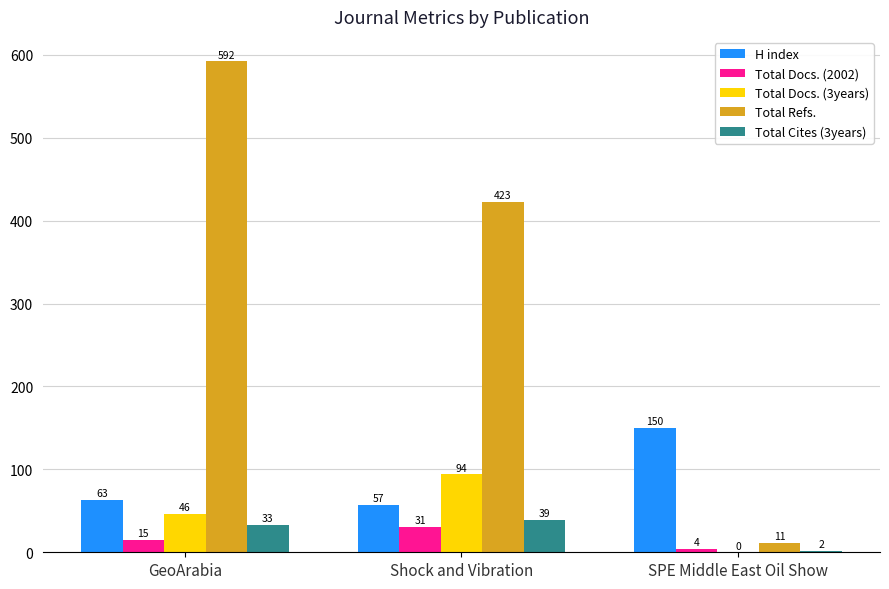

Reading left to right, what are all the values shown in this chart?

H index: GeoArabia=63	Shock and Vibration=57	SPE Middle East Oil Show=150
Total Docs. (2002): GeoArabia=15	Shock and Vibration=31	SPE Middle East Oil Show=4
Total Docs. (3years): GeoArabia=46	Shock and Vibration=94	SPE Middle East Oil Show=0
Total Refs.: GeoArabia=592	Shock and Vibration=423	SPE Middle East Oil Show=11
Total Cites (3years): GeoArabia=33	Shock and Vibration=39	SPE Middle East Oil Show=2